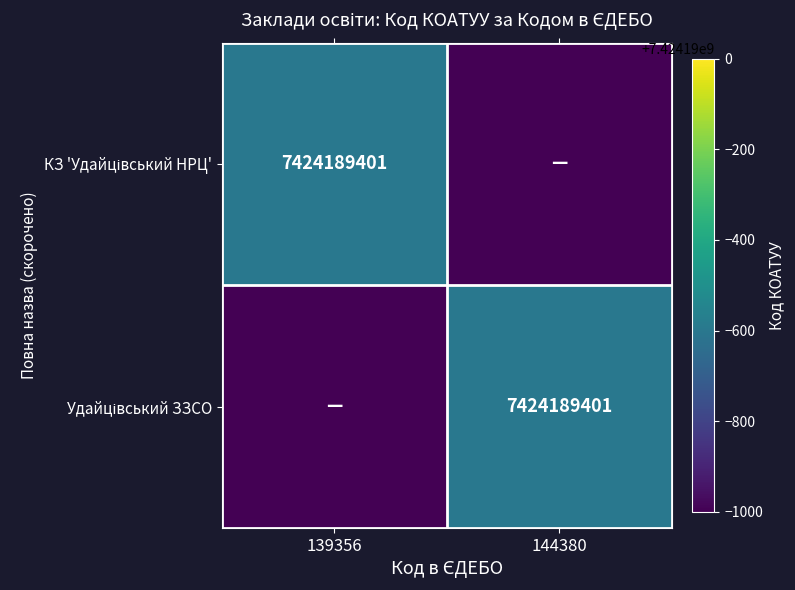

Is it true that КЗ 'Удайцівський НРЦ' equals 3974091762 at 144380?

False